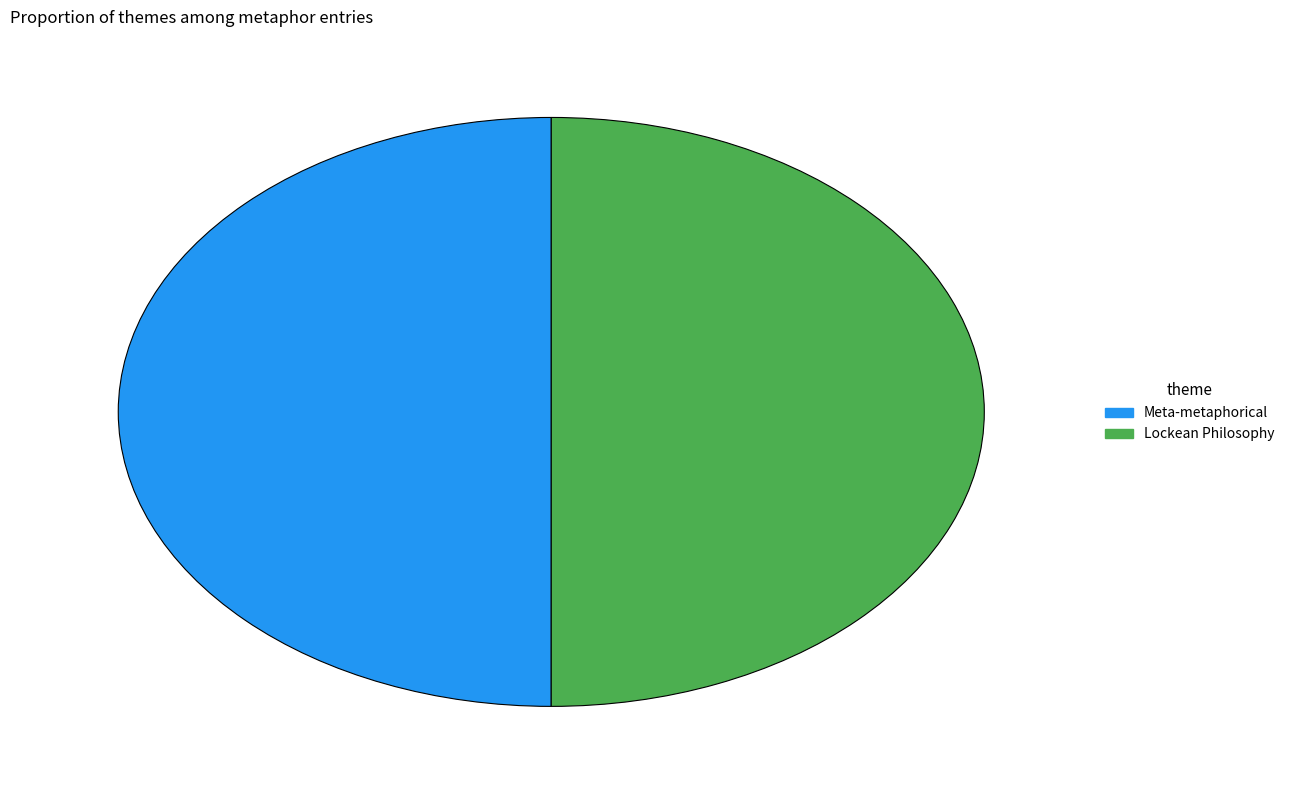

Is it true that Lockean Philosophy is 61% of the pie?

False